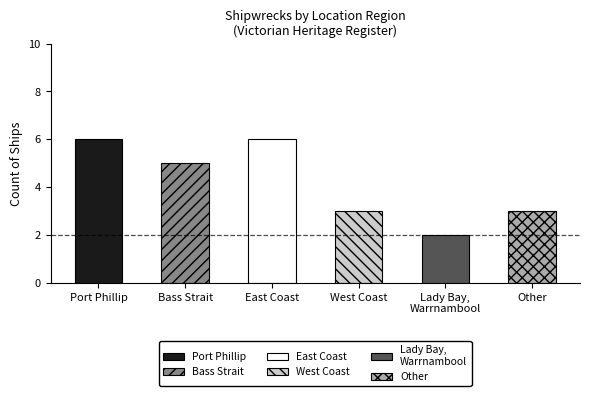

Count the values in the range 3 to 6.

5